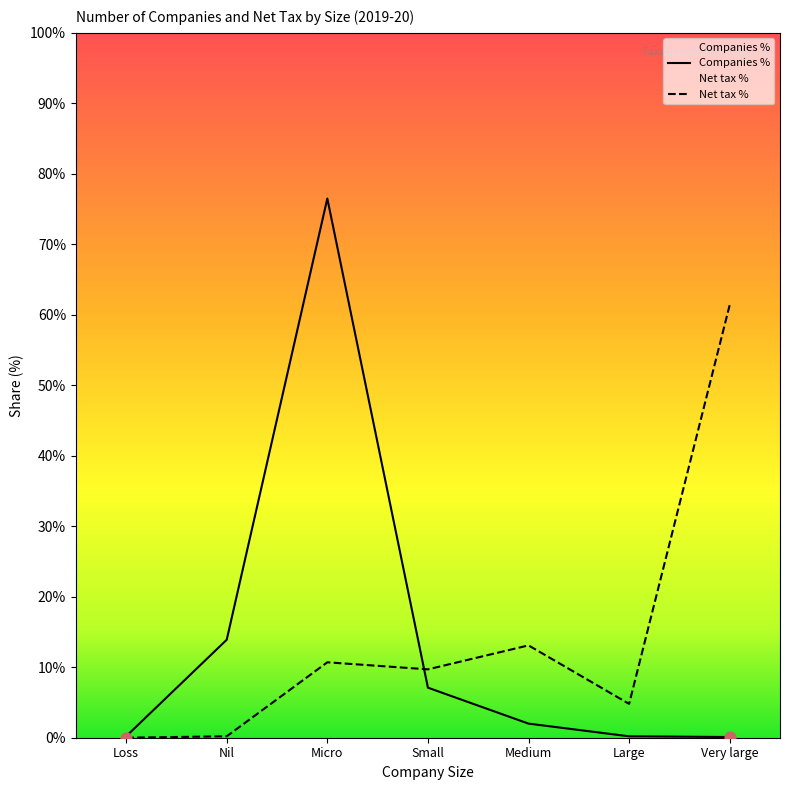

Which series has the largest total across all categories?

Companies %